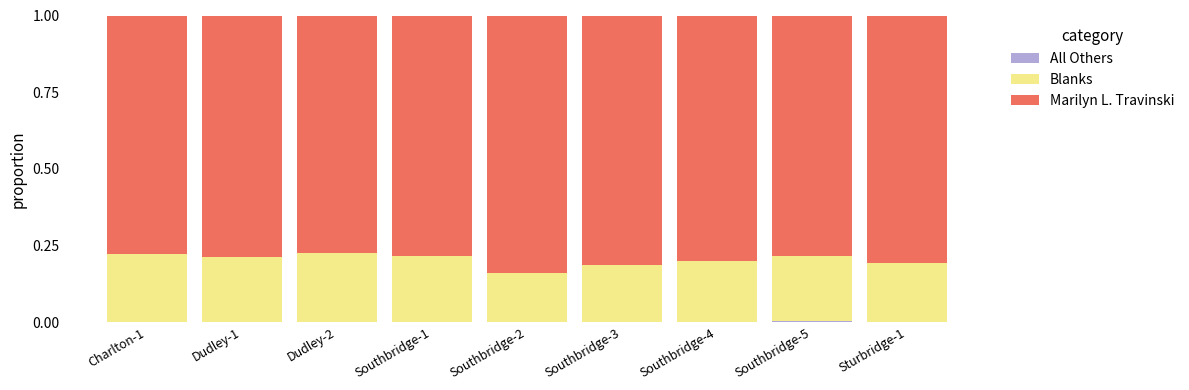

What is the total value across all series at Sturbridge-1?

1.0